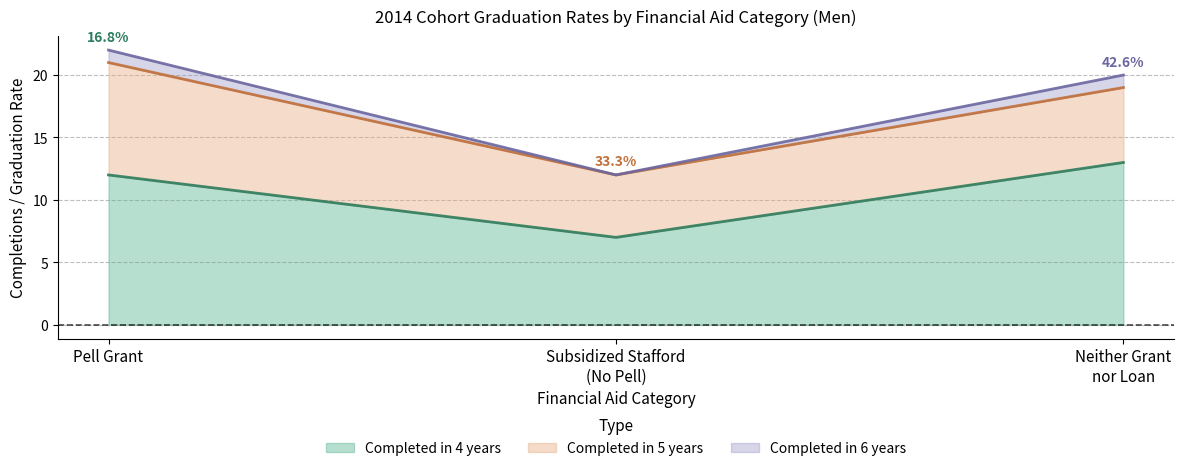

True or false: Completed in 4 years has a value of 3 at Pell Grant.

False